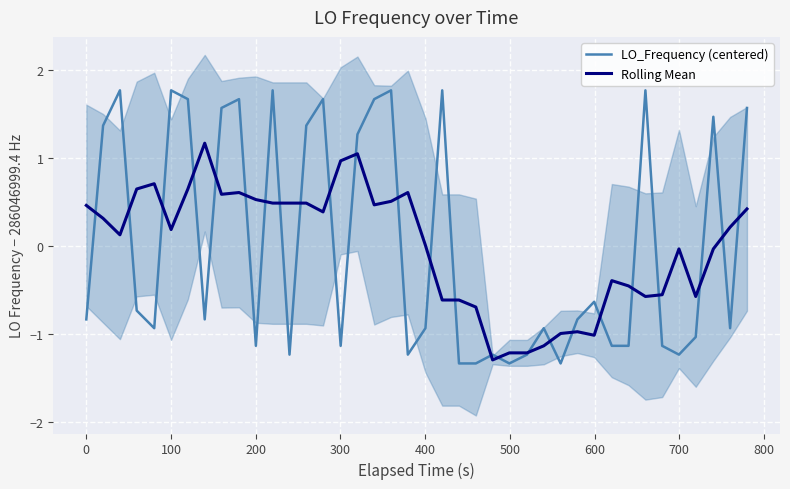

True or false: Rolling Mean has more than 2 points higher than both neighbors.

True